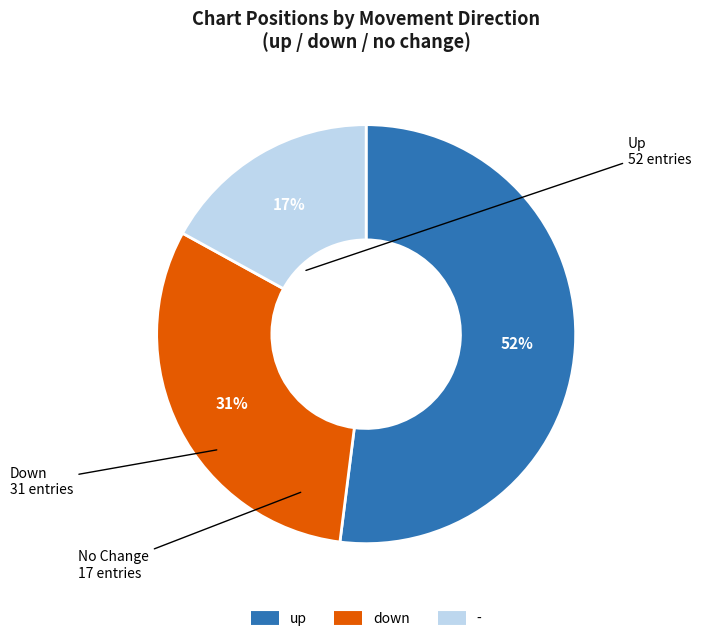

Is there a majority slice in this chart?

Yes